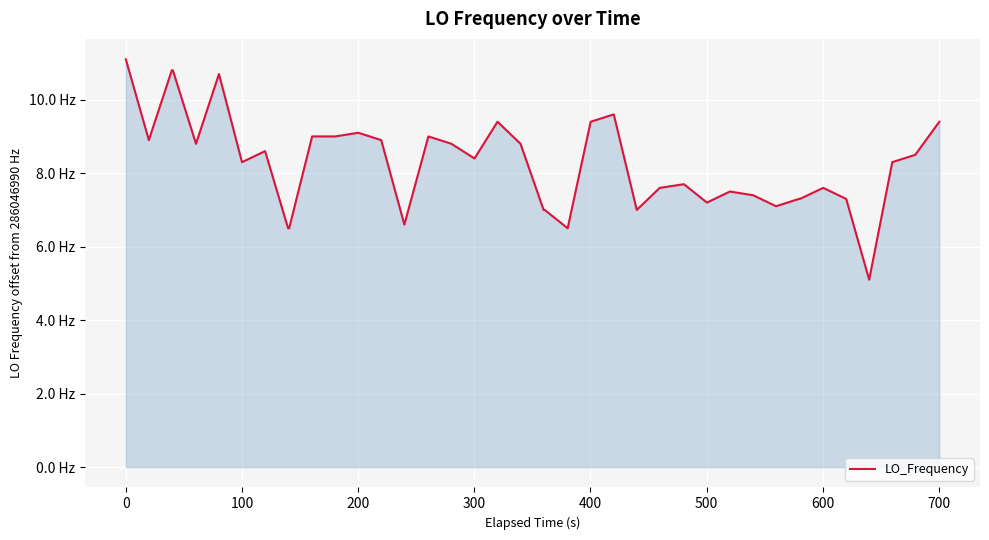

Is this an area chart (filled region under the line)?

Yes